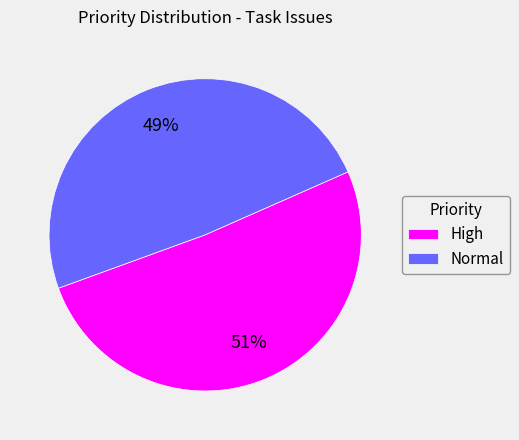

What percentage is the Normal slice, to the nearest percent?

49%